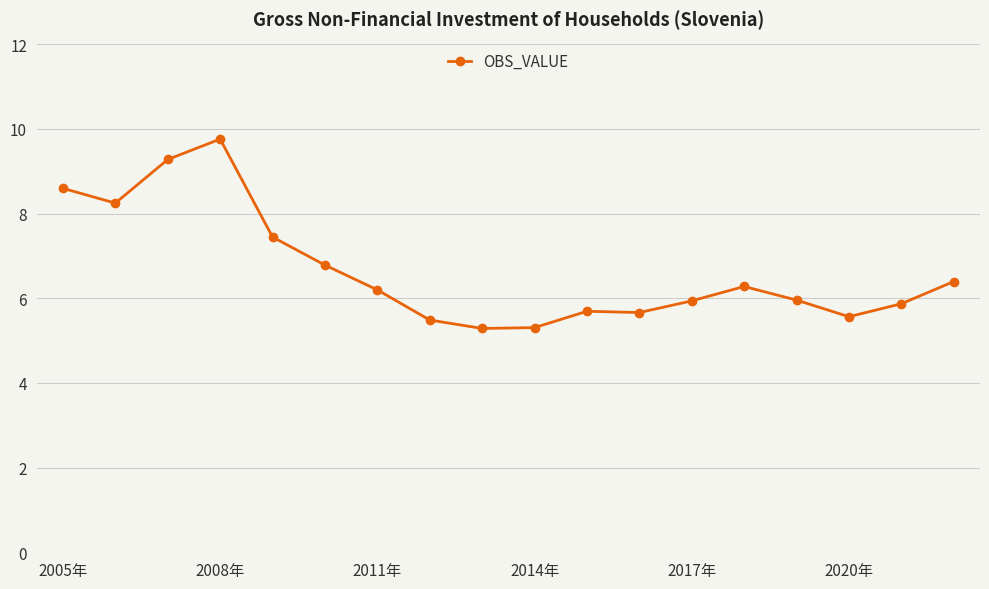

What is the sum of all values?

119.8